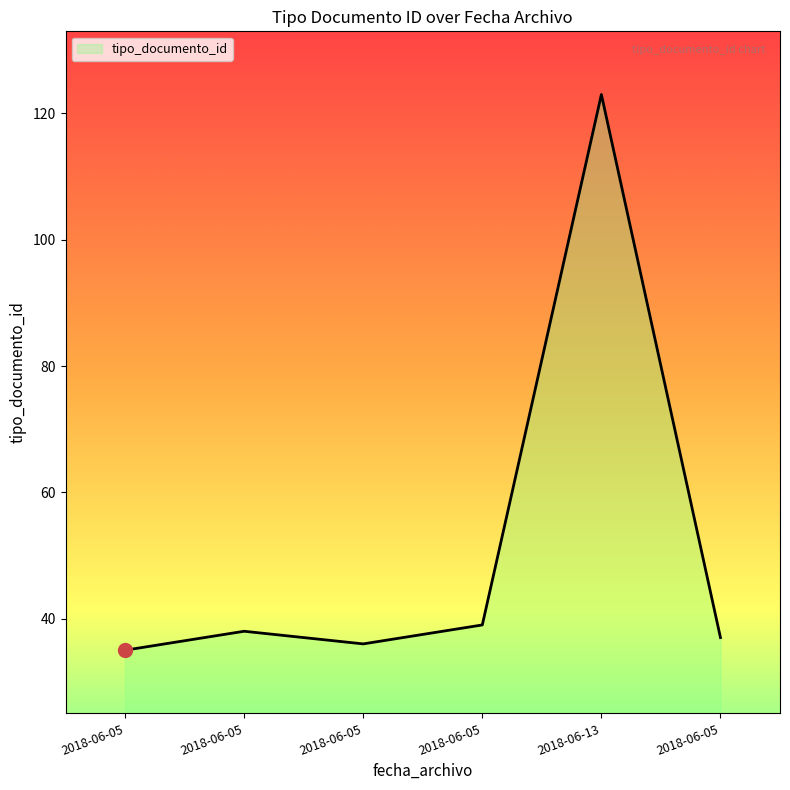

Which label corresponds to the smallest value in the chart?

2018-06-05